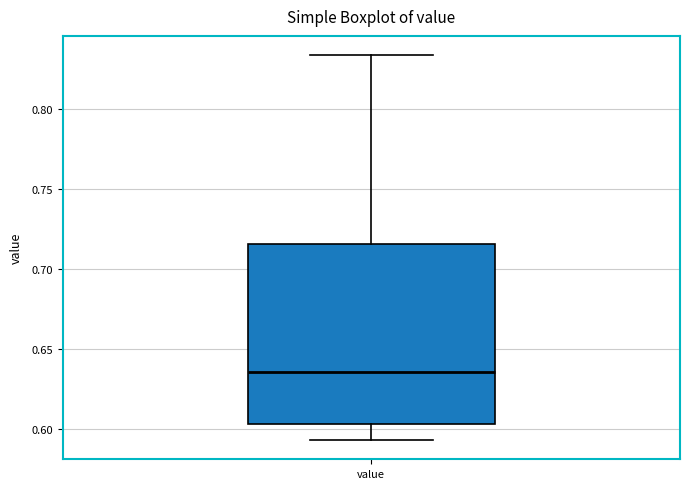

Read this box plot against the y-axis: the position of the median line, the range covered by the box, and the ends of both whiskers. The values are not printed on the chart, so give them approximately, as read against the axis.

median 0.635, box 0.605 to 0.715, whiskers 0.595 to 0.835